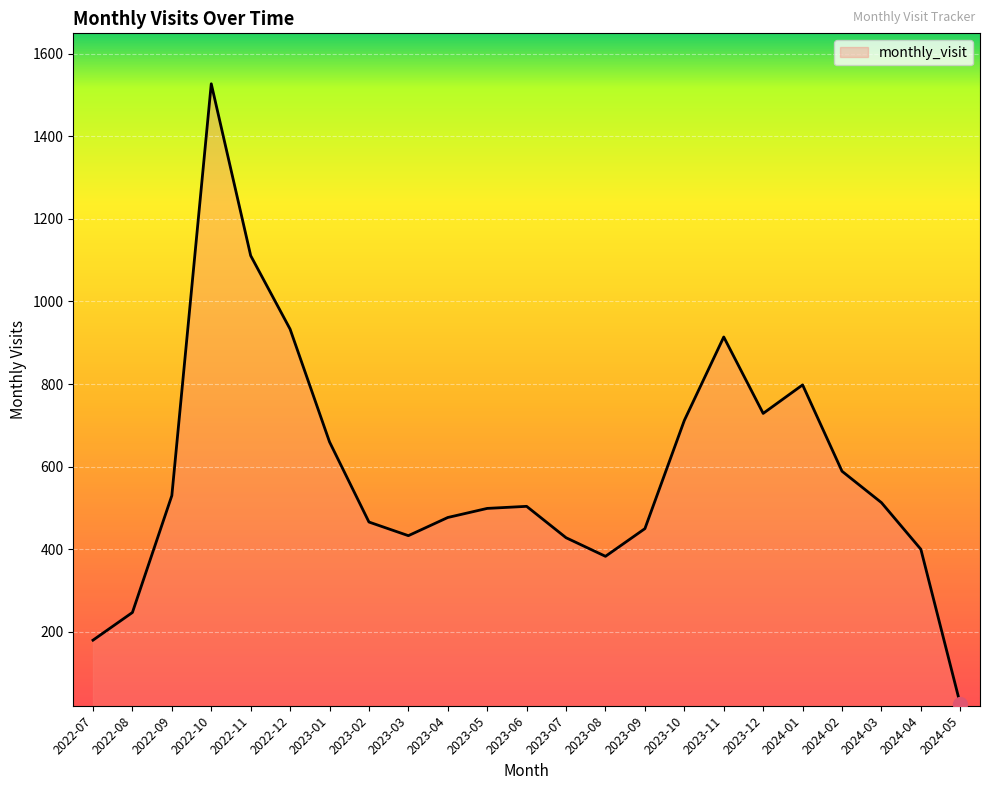

What is the sum of the values at 2024-01 and 2023-09?

1248